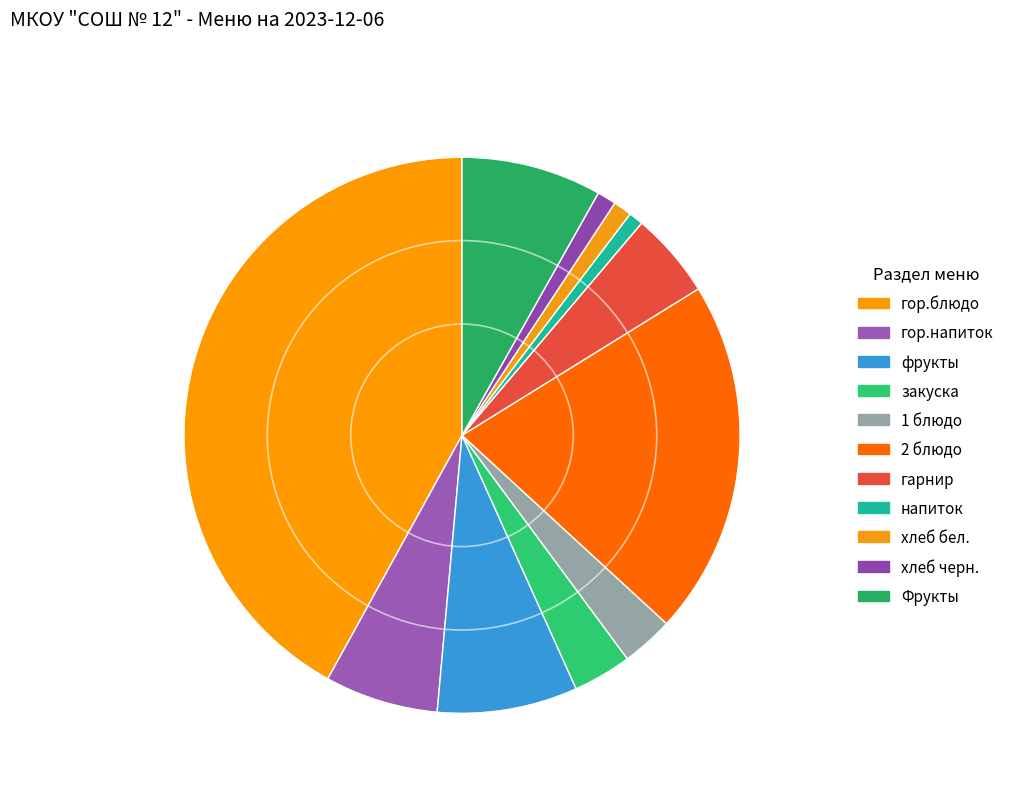

How many segments does this pie chart have?

11